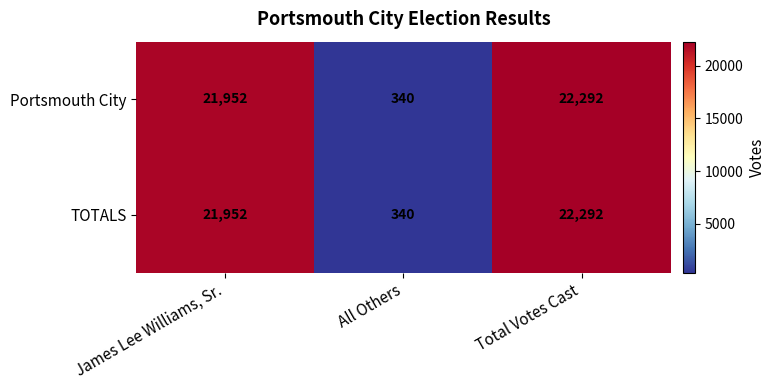

At which category is the sum across all series the highest?

Total Votes Cast